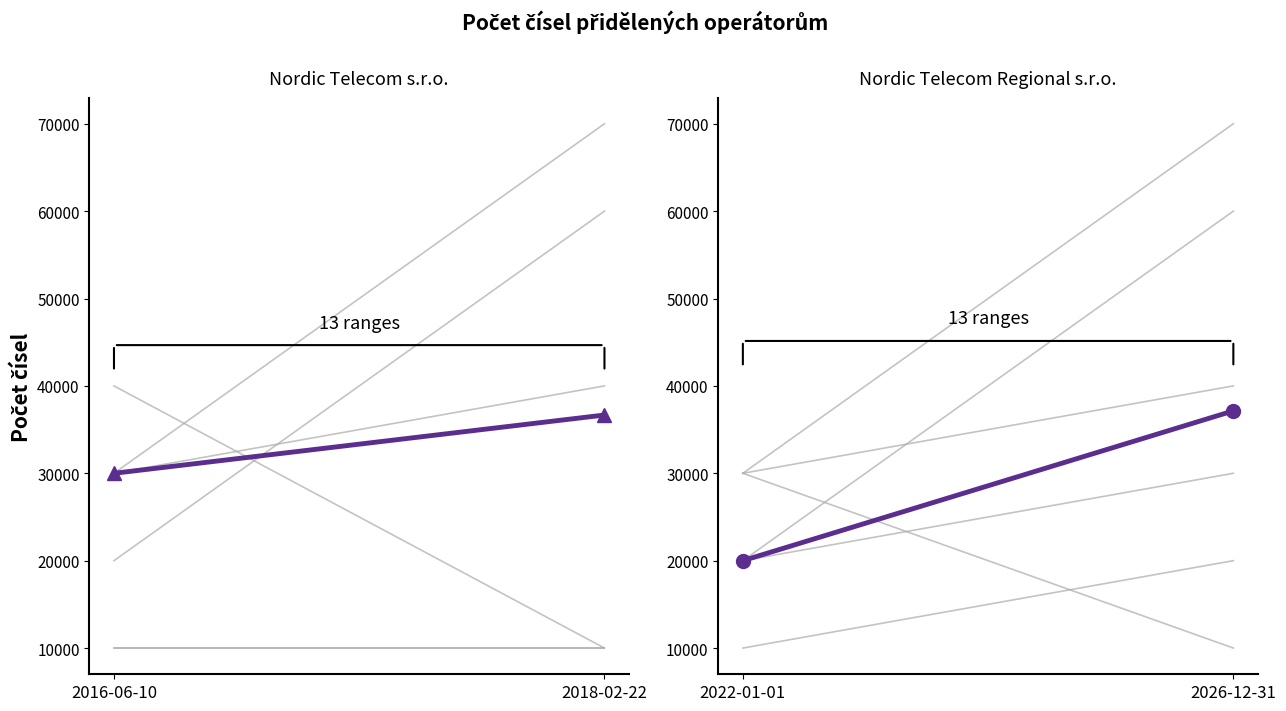

At 2016-06-10, list the series in order from largest to smallest.

Nordic Telecom s.r.o., Nordic Telecom Regional s.r.o.